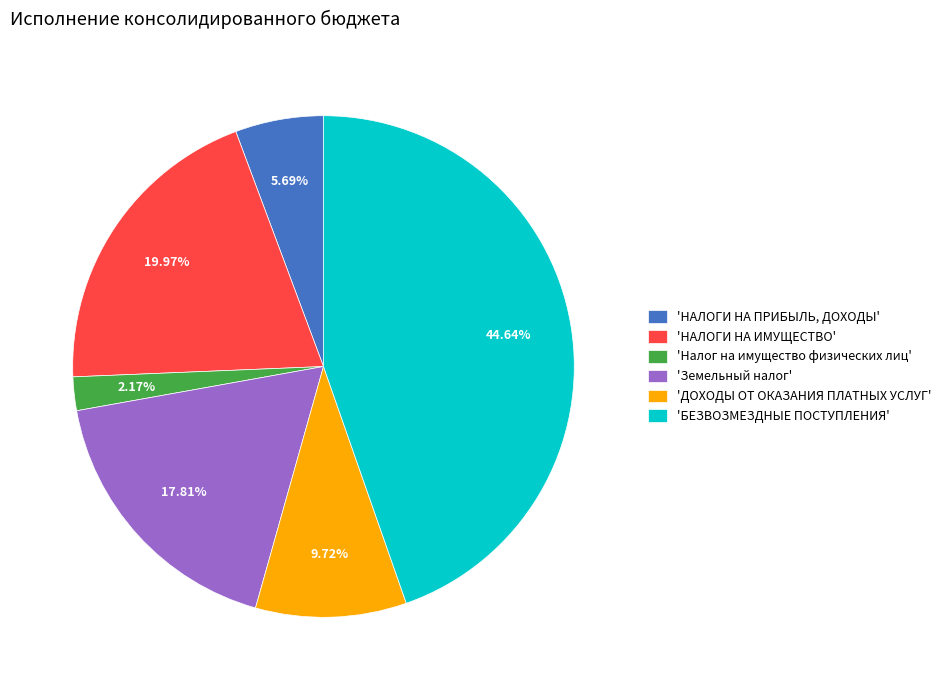

What is the ratio of the value at 'НАЛОГИ НА ПРИБЫЛЬ, ДОХОДЫ' to the value at 'НАЛОГИ НА ИМУЩЕСТВО'?

0.3